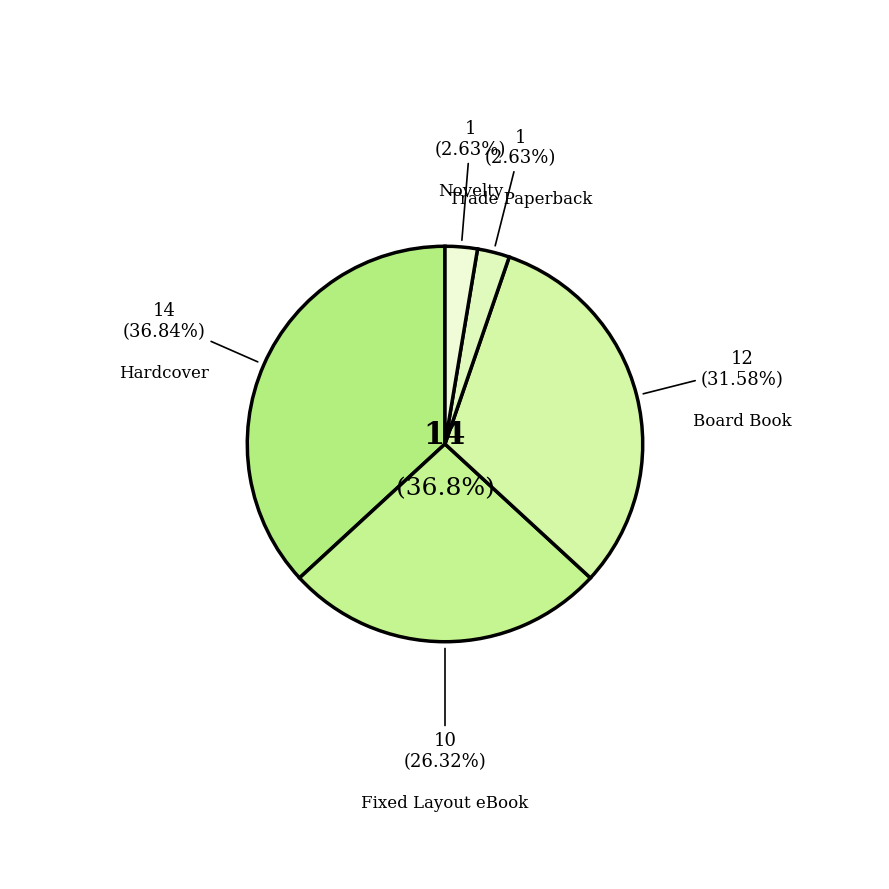

Which has a higher value, Novelty or Hardcover?

Hardcover